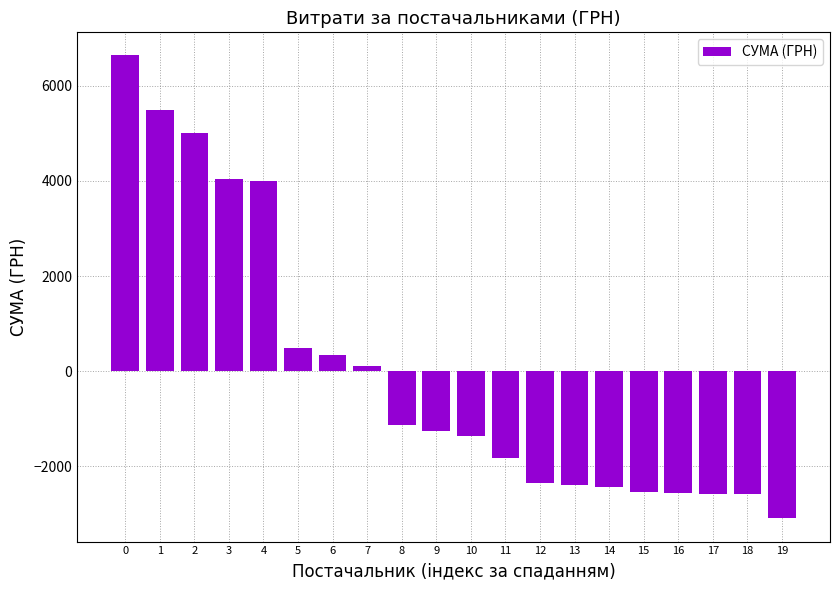

What is the value of the 6th bar from the left?

494.7